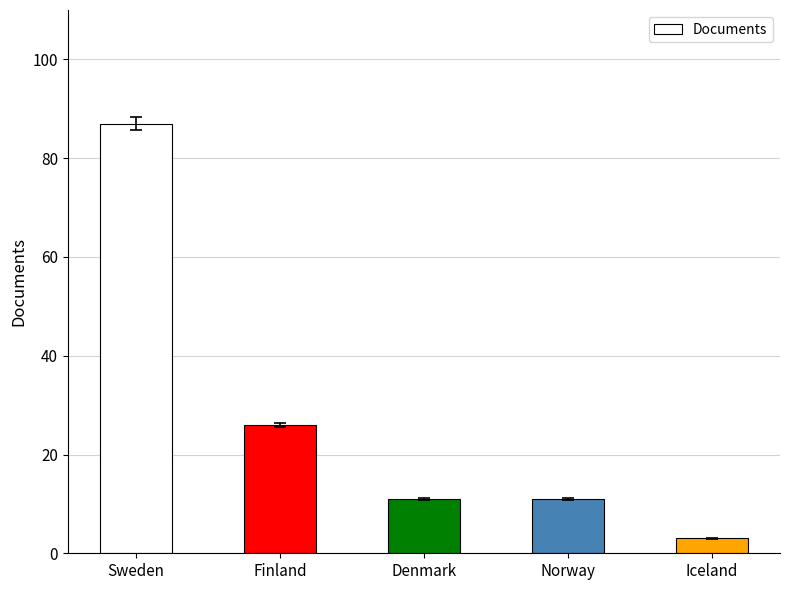

Reading left to right, transcribe all the data shown in this chart.

87	26	11	11	3